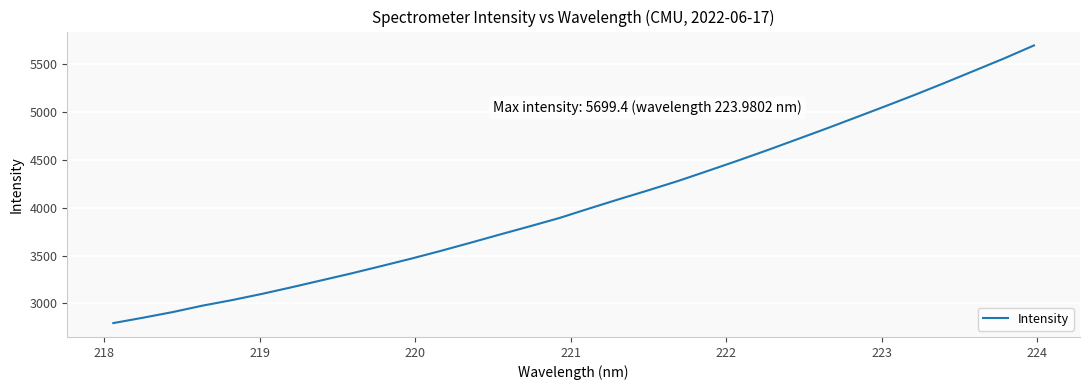

What is the greatest value displayed?

5699.4